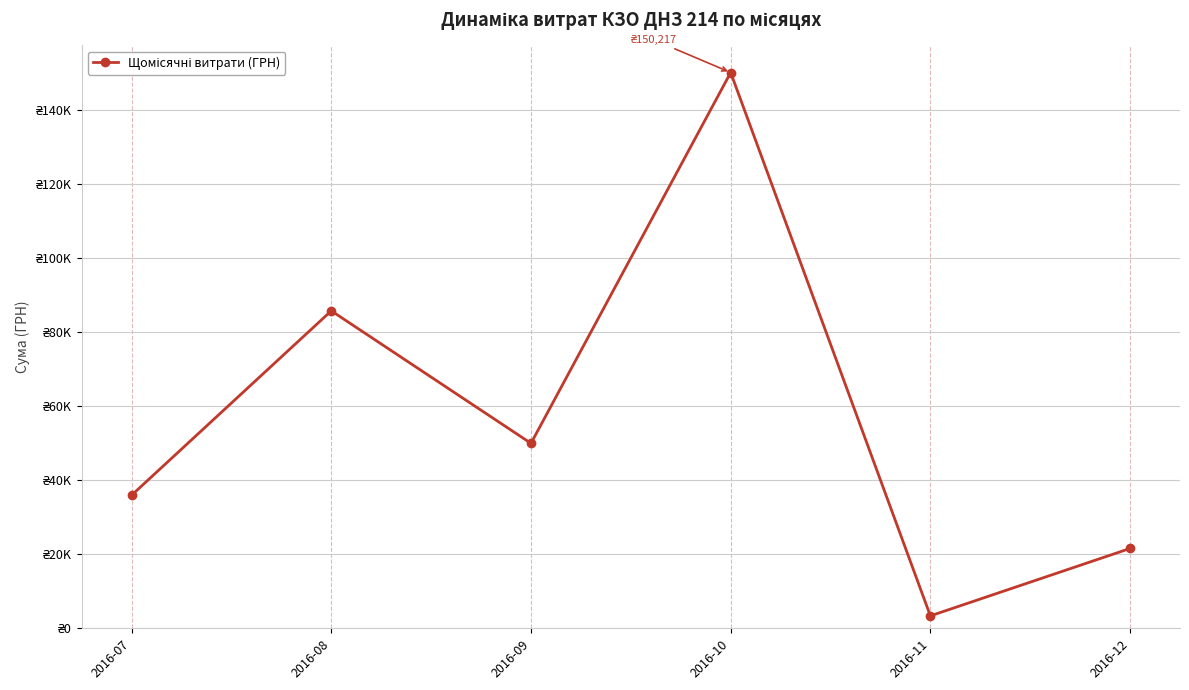

True or false: there are more than 0 points higher than both neighbors.

True